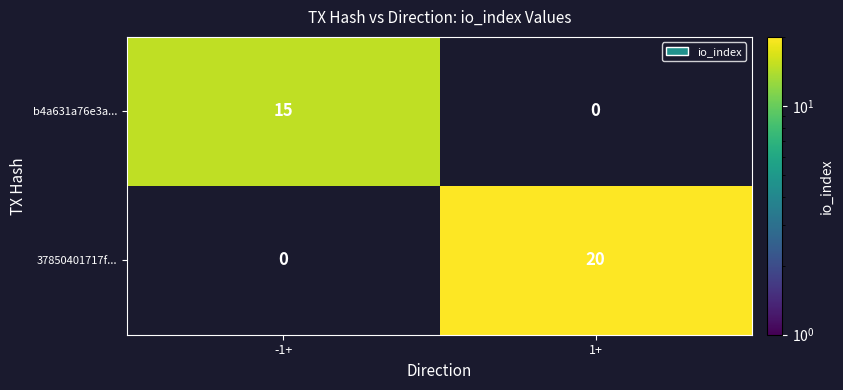

Reading left to right, transcribe all the data shown in this chart.

b4a631a76e3a...: -1+=15	1+=0
37850401717f...: -1+=0	1+=20